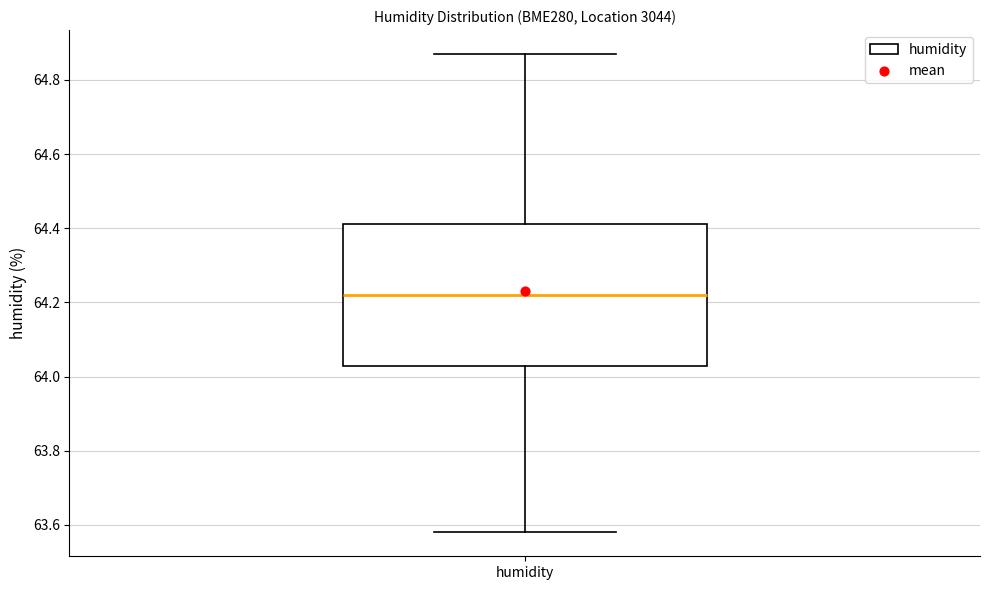

Where is the upper edge of the box for humidity on the y-axis? The values are not printed on the chart, so give them approximately, as read against the axis.

64.42